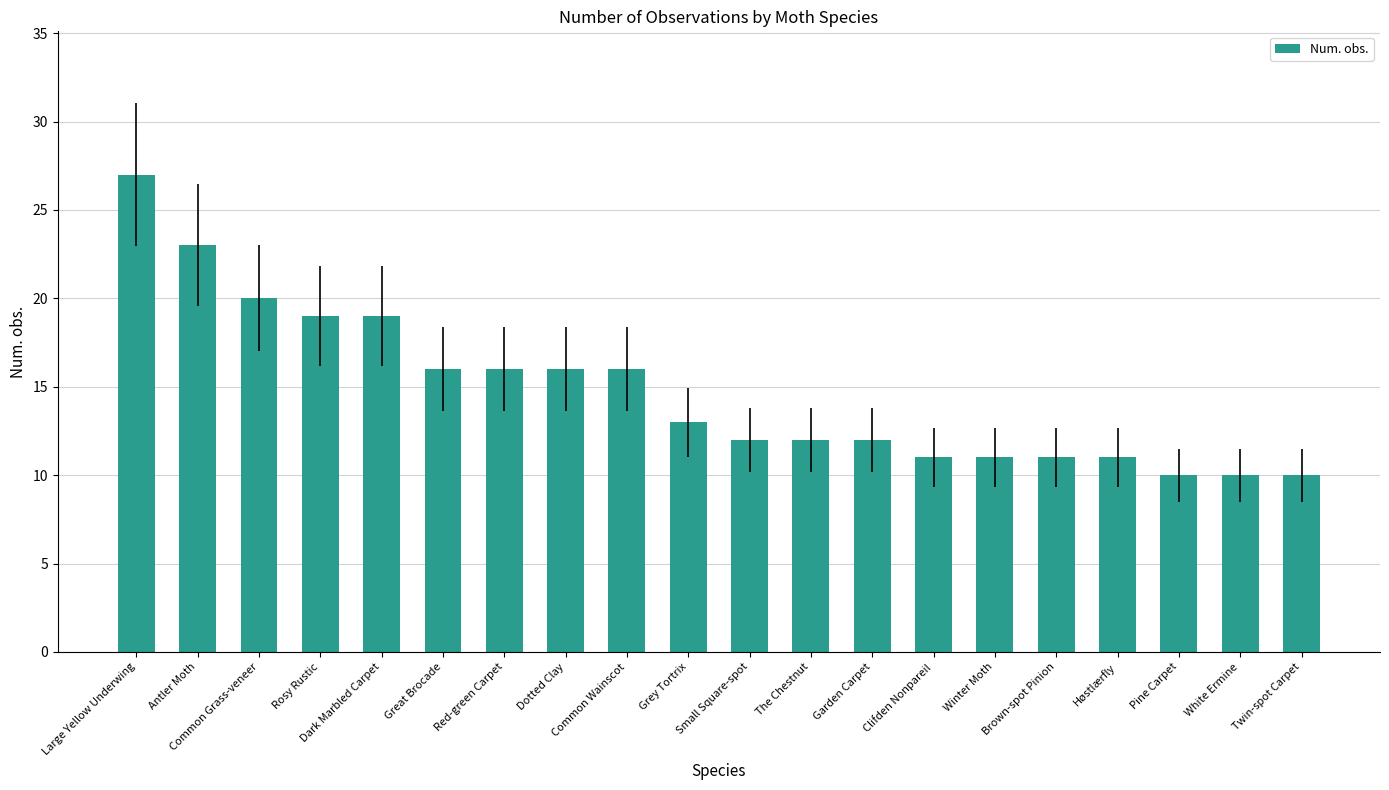

At which category does the chart reach its peak across all series?

Large Yellow Underwing